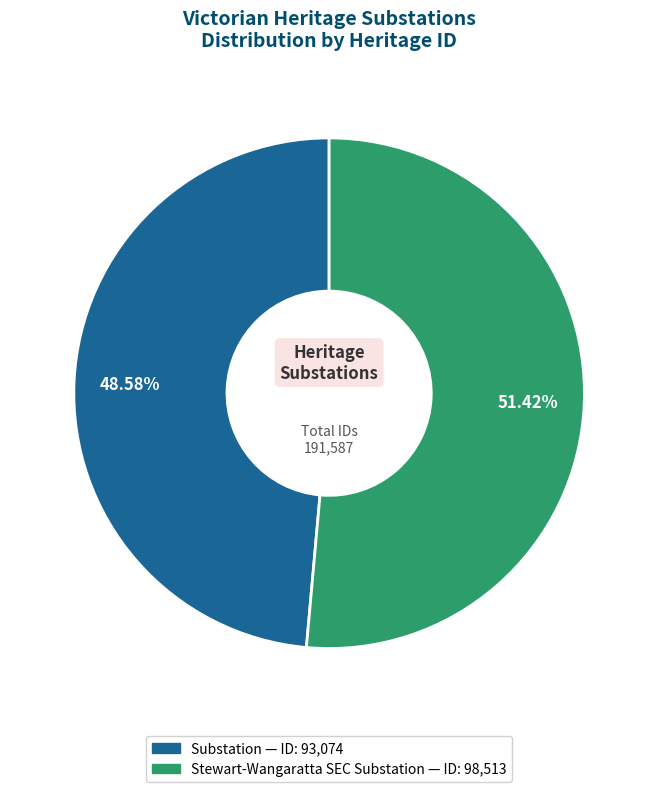

Is there a majority slice in this chart?

Yes